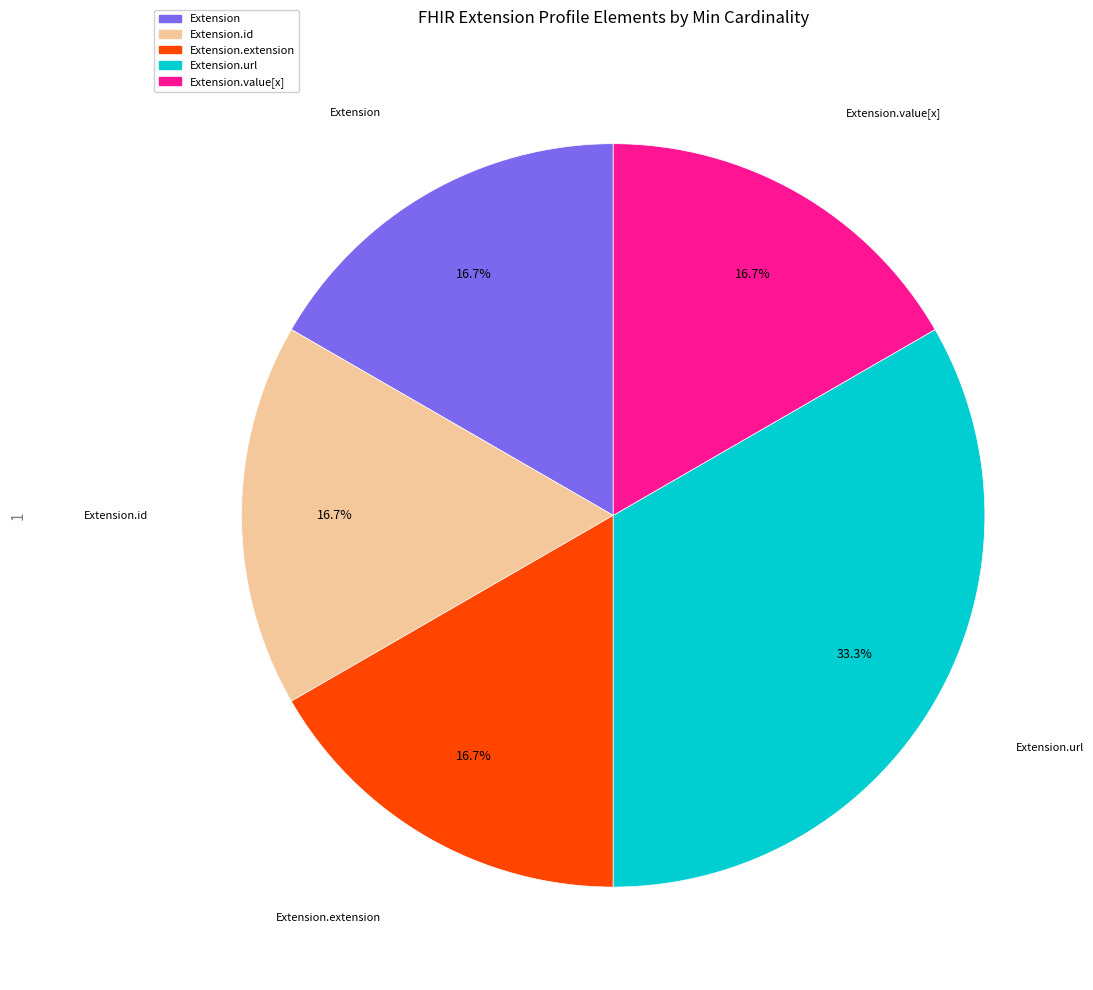

Is there a majority slice in this chart?

No